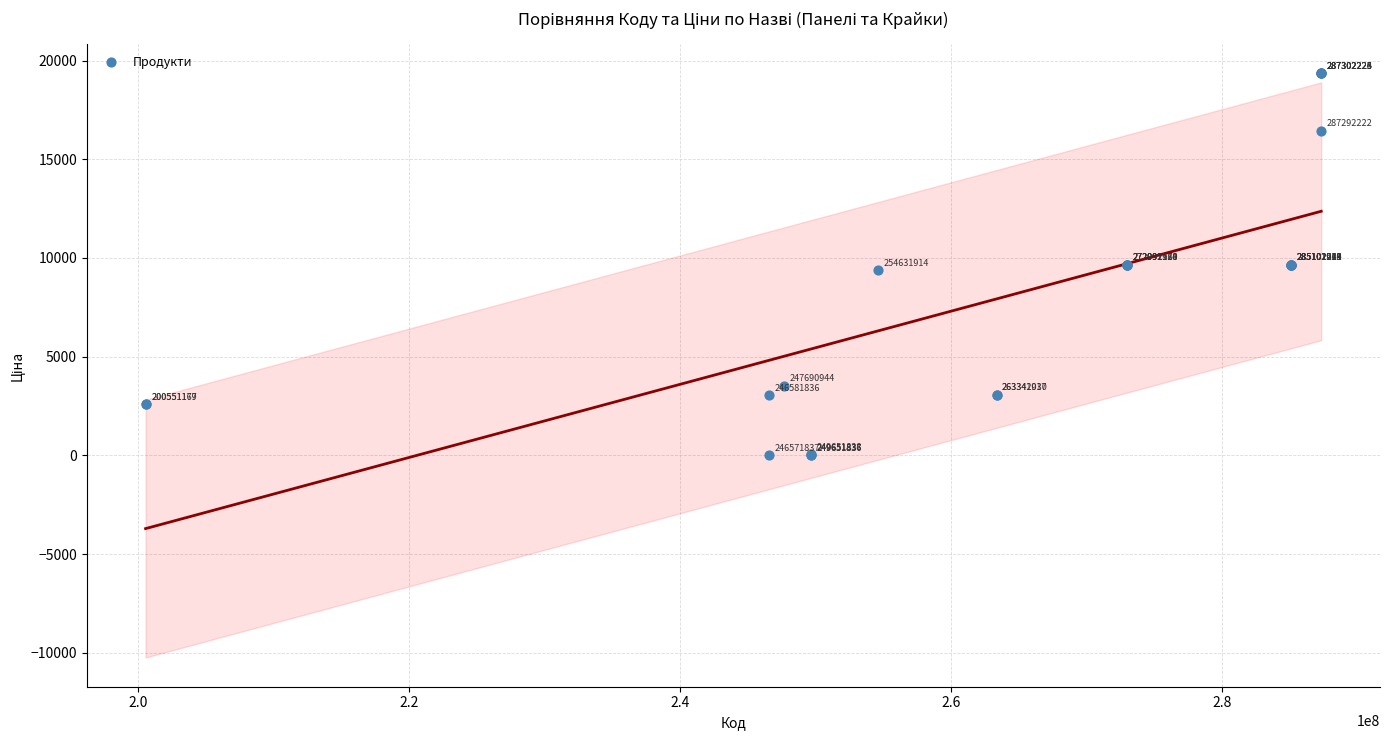

What Y value in the scatter plot is closest to 9684?

9664.7